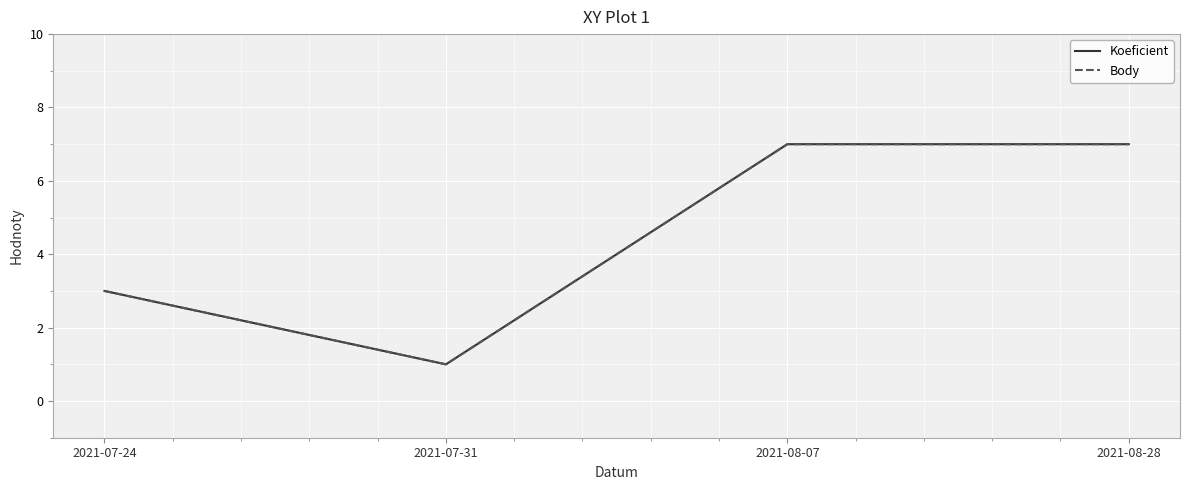

Does the chart have visible grid lines?

Yes